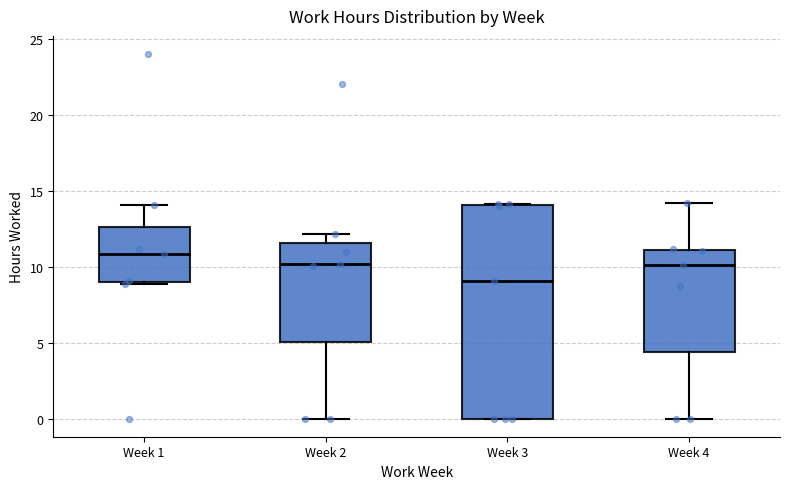

Which box has the lowest median line?

Week 3